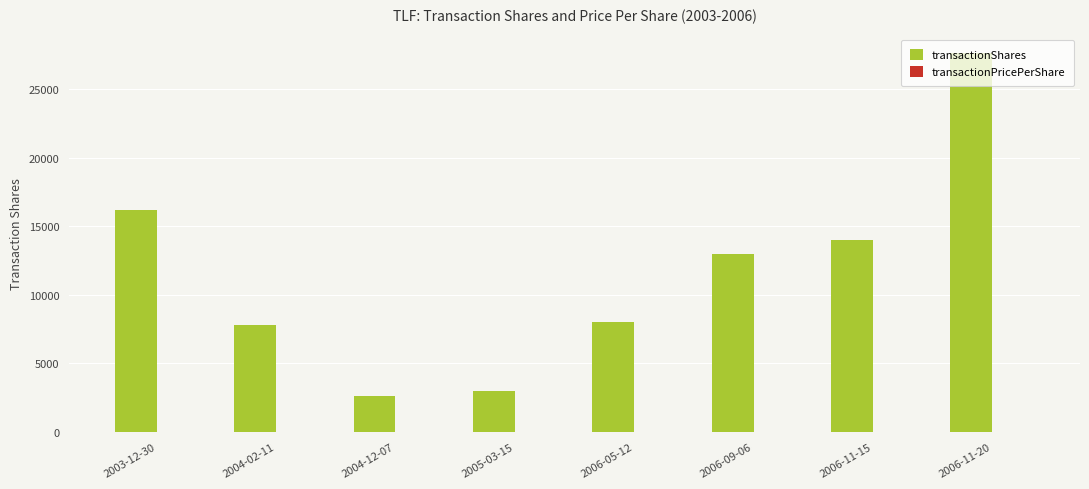

Which series changed the most between 2004-12-07 and 2006-05-12?

transactionShares